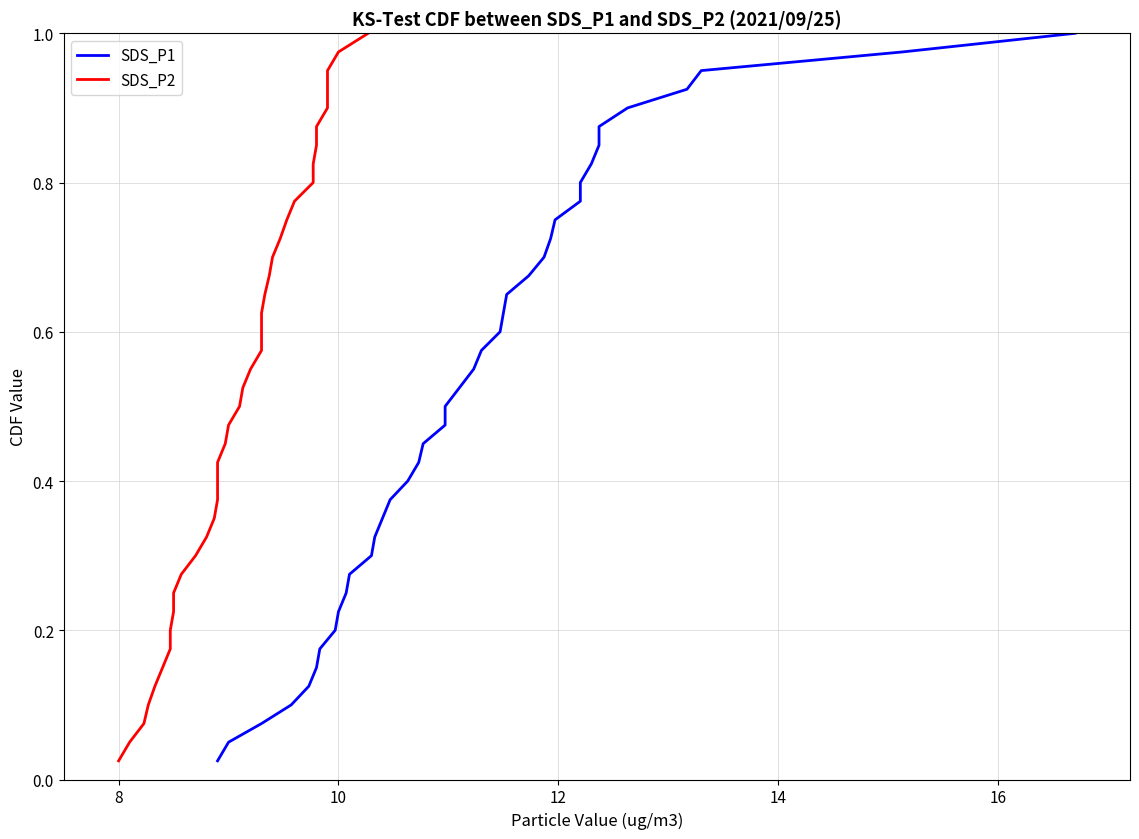

What is the highest value of the SDS_P1 series?

1.0